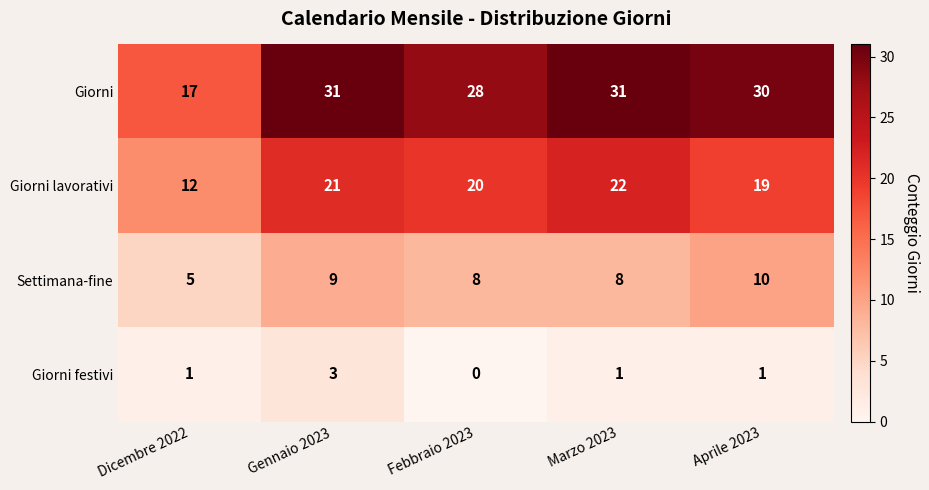

What is the total value across all series at Marzo 2023?

62